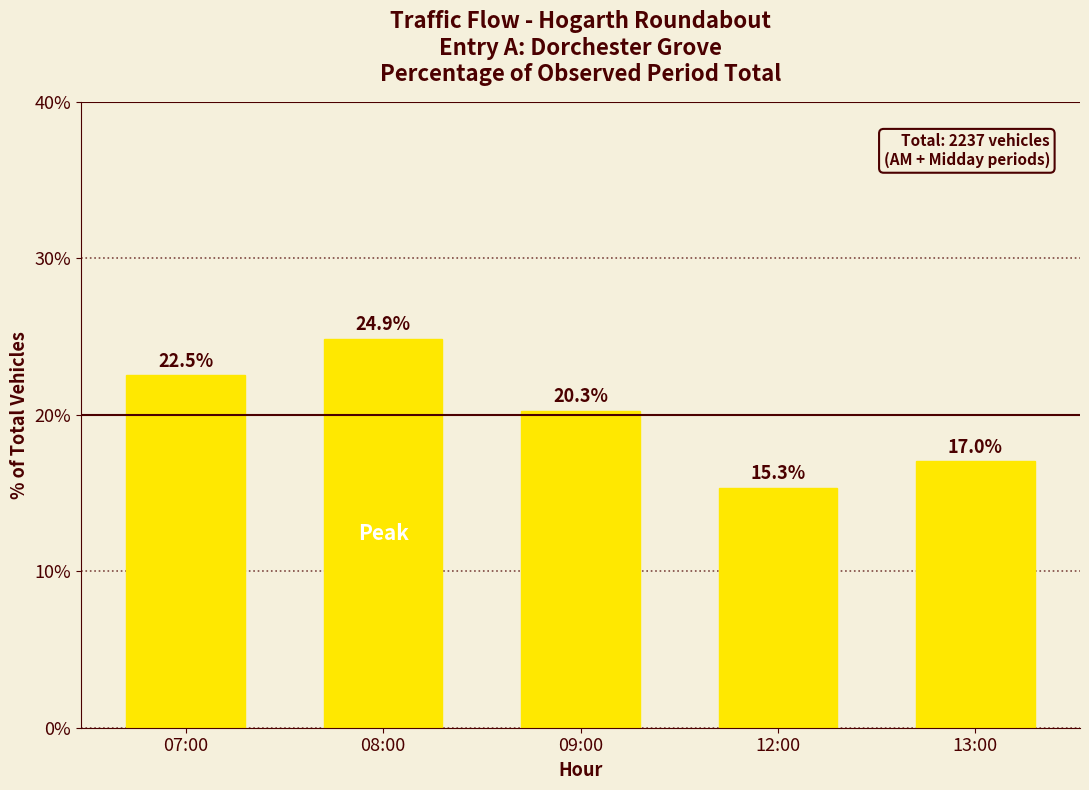

How many data points does each series have?

5